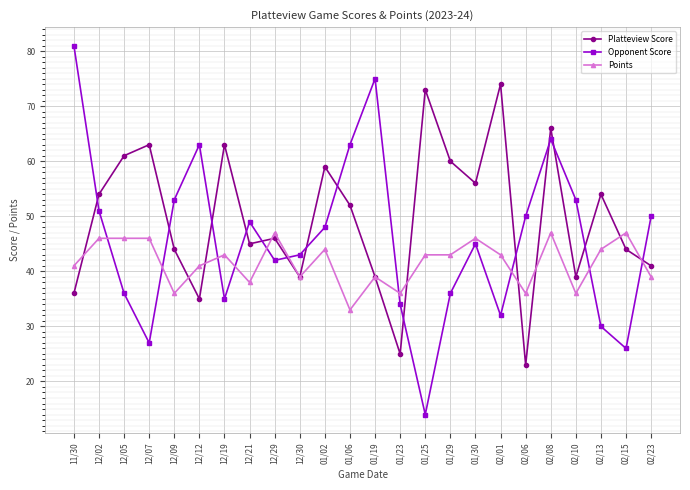

What is the label of the 21st point from the right?

12/07